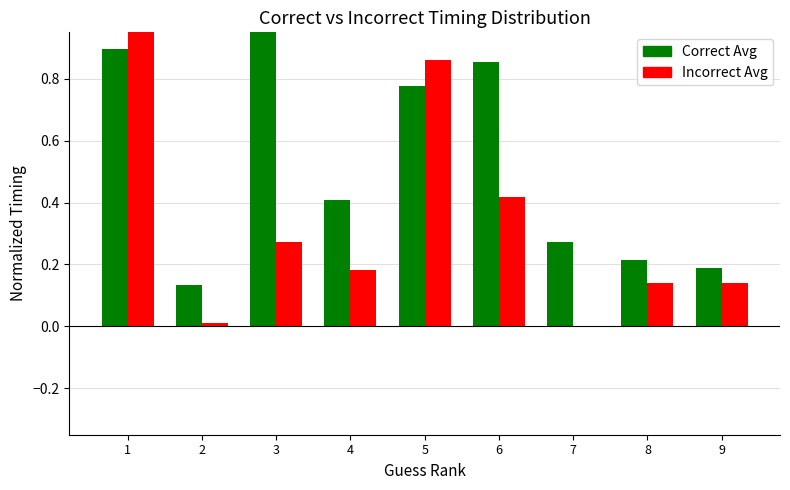

Reading left to right, what are all the values shown in this chart?

Калорийность: 1=0.9	2=0.1	3=1.0	4=0.4	5=0.8	6=0.9	7=0.3	8=0.2	9=0.2
Белки: 1=1.0	2=0.0	3=0.3	4=0.2	5=0.9	6=0.4	7=0.0	8=0.1	9=0.1